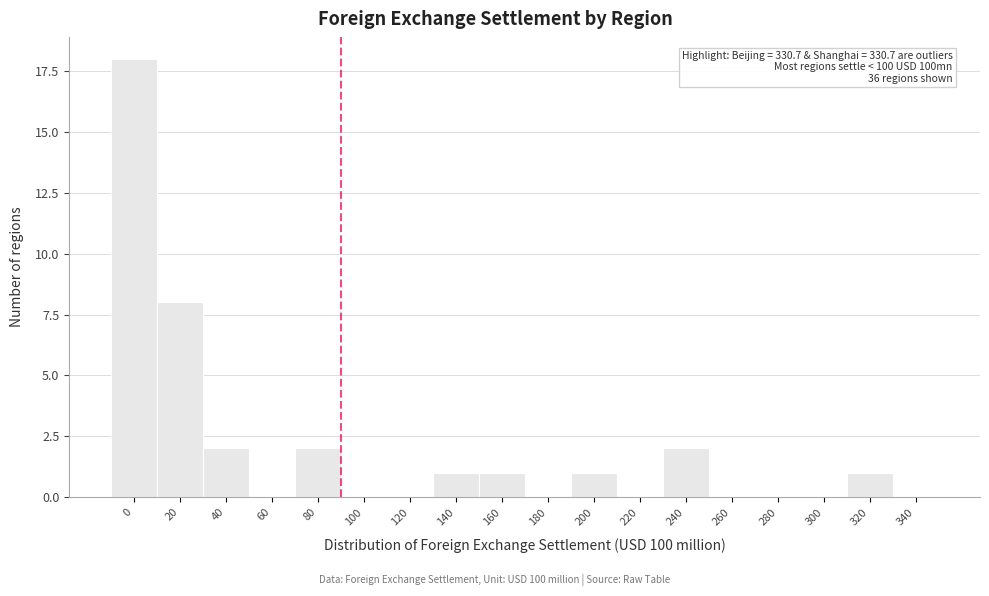

Reading left to right, what are all the values shown in this chart?

0=18	20=8	40=2	60=0	80=2	100=0	120=0	140=1	160=1	180=0	200=1	220=0	240=2	260=0	280=0	300=0	320=1	340=0